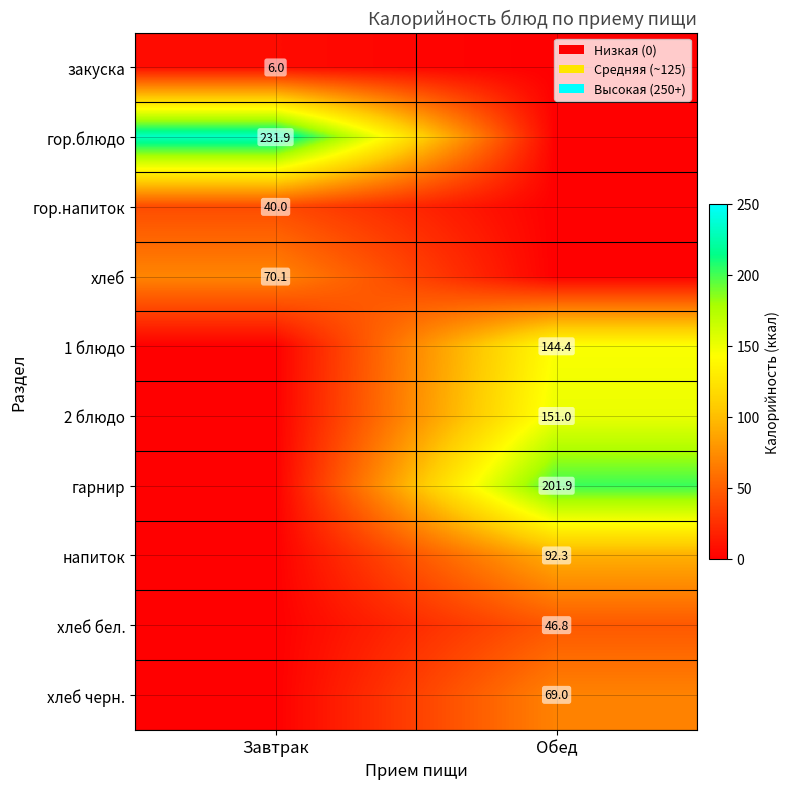

Is the value of закуска at Завтрак greater than the value of гарнир at Обед?

No